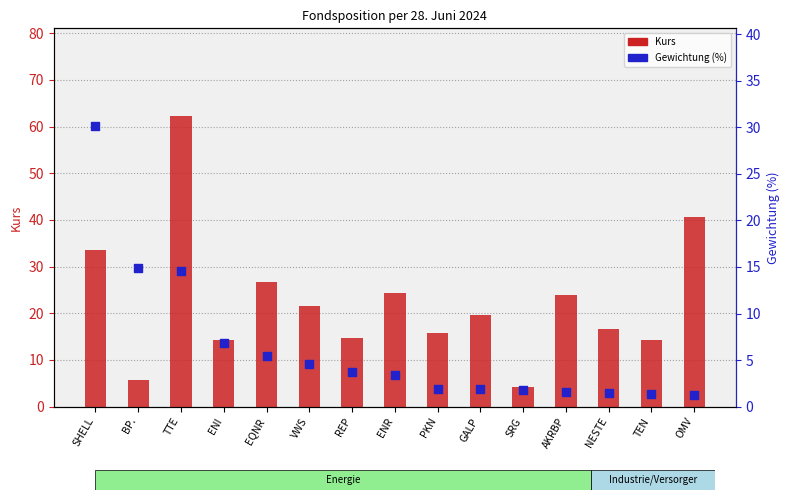

Which series has the largest total across all categories?

Kurs